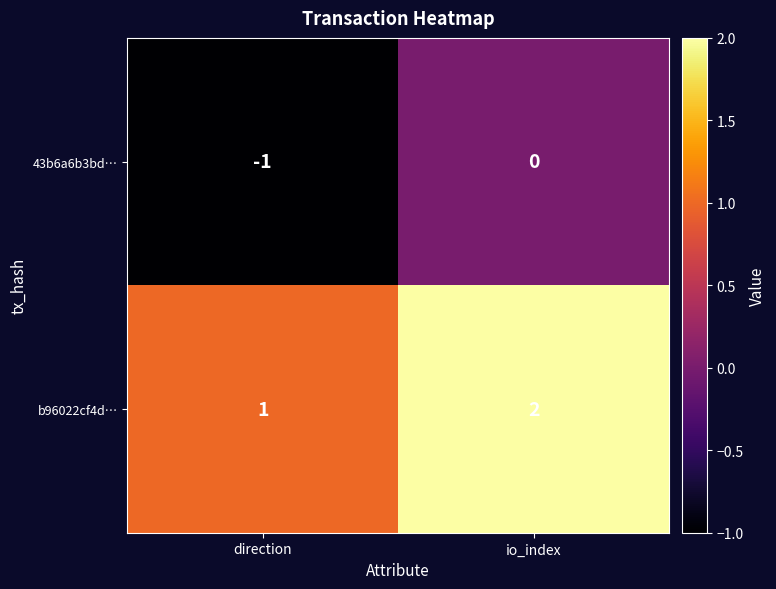

At which category is the sum across all series the highest?

io_index